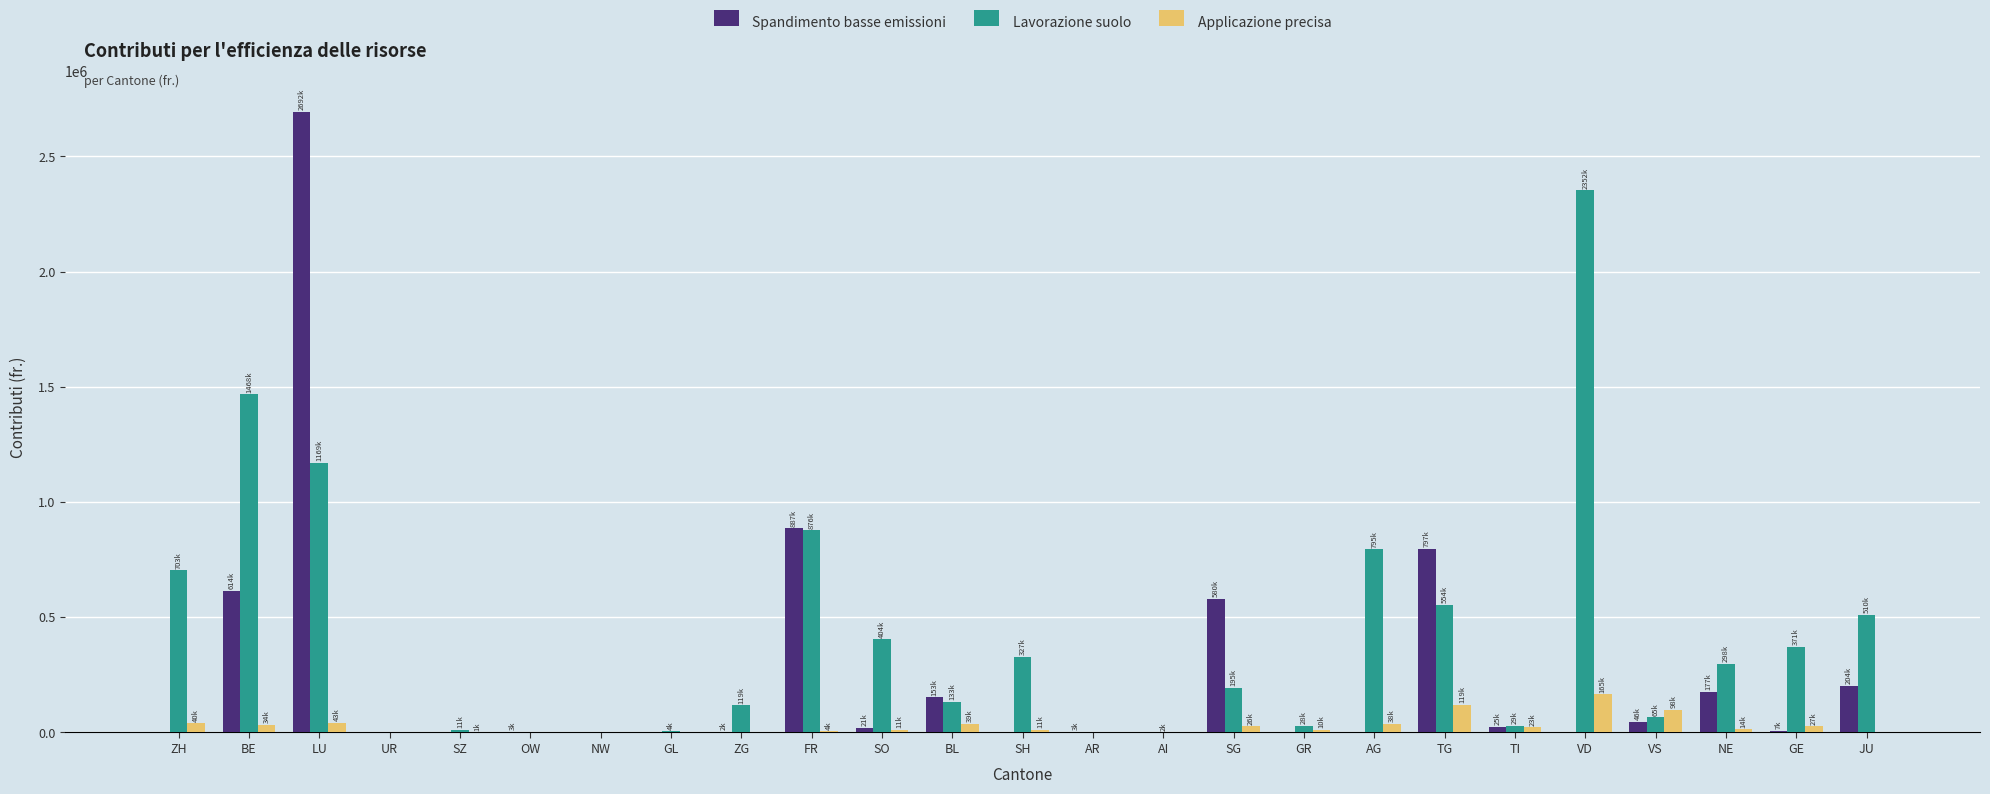

What is the sum of the Lavorazione suolo values at LU and AI?

1170677